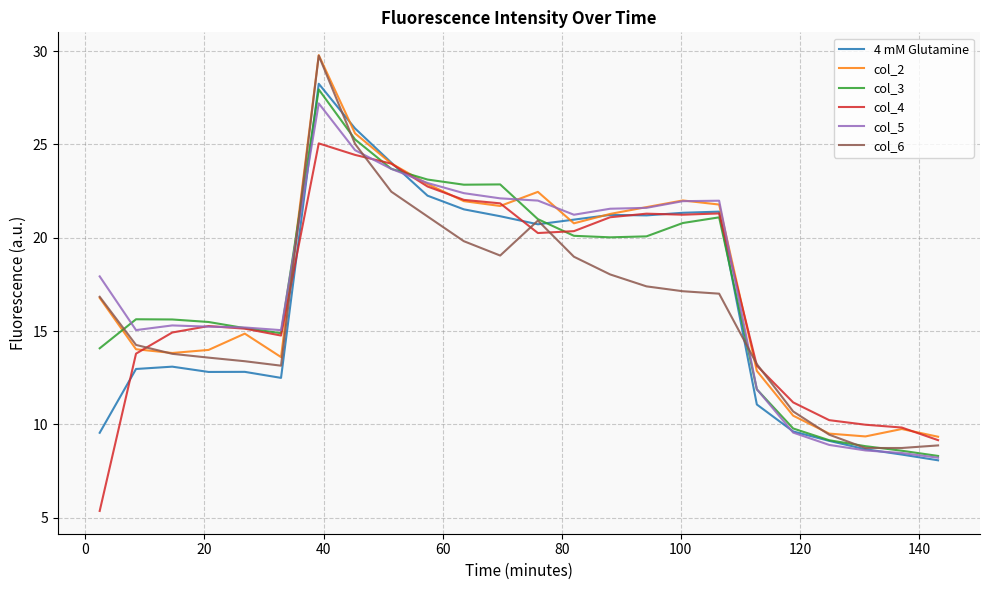

Which series has the largest range (max minus min)?

col_6